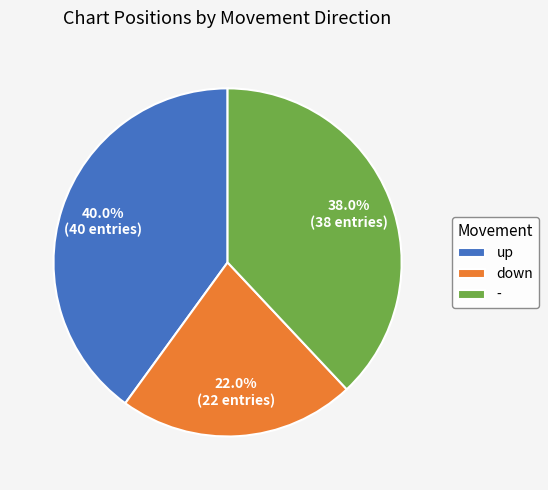

What is the ratio of the value at down to the value at up?

0.6